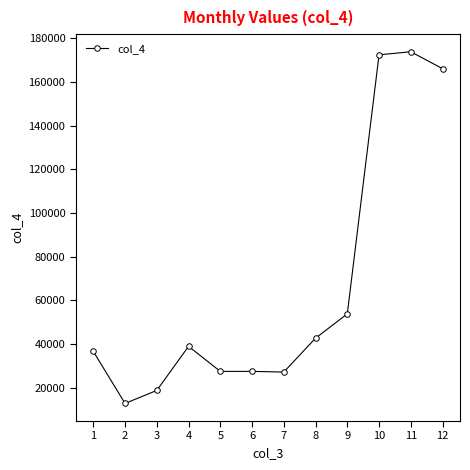

Is it true that the value at 10 is 172480.0?

True